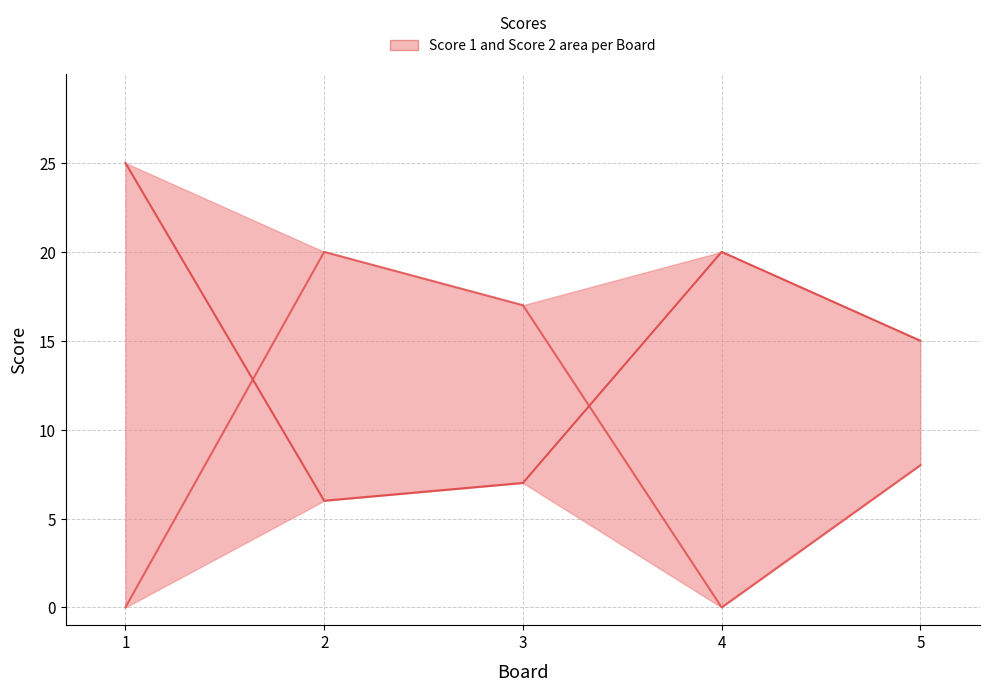

What is the spread (max minus min) of values at 5?

7